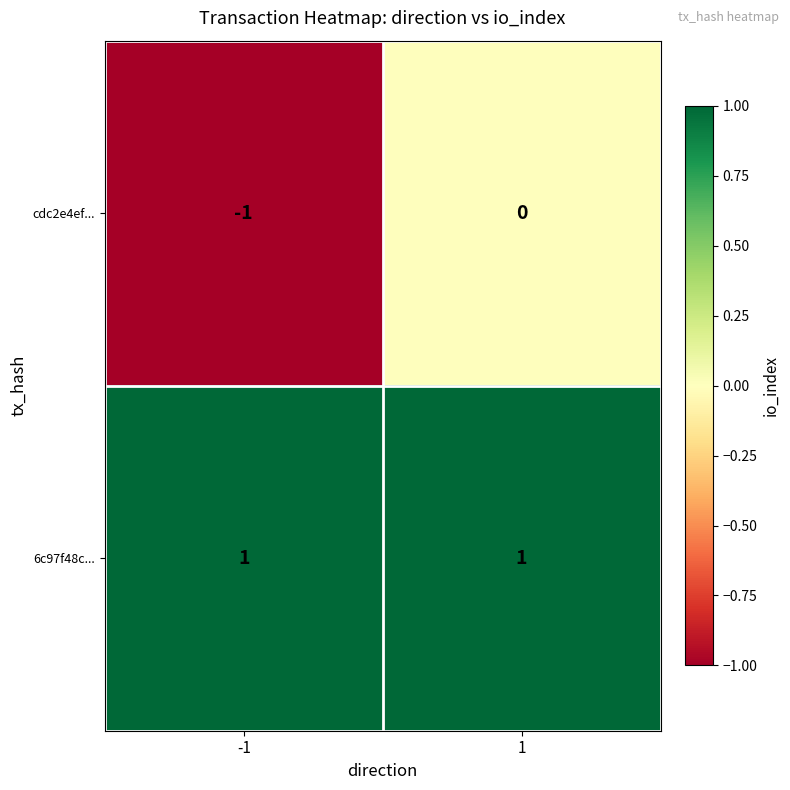

At which category is the sum across all series the highest?

1